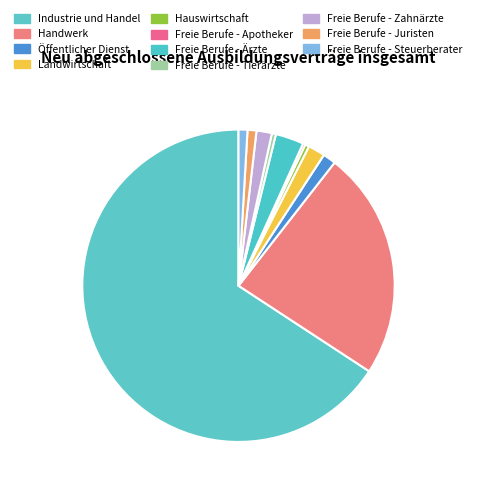

Which has a higher value, Freie Berufe - Juristen or Freie Berufe - Zahnärzte?

Freie Berufe - Zahnärzte